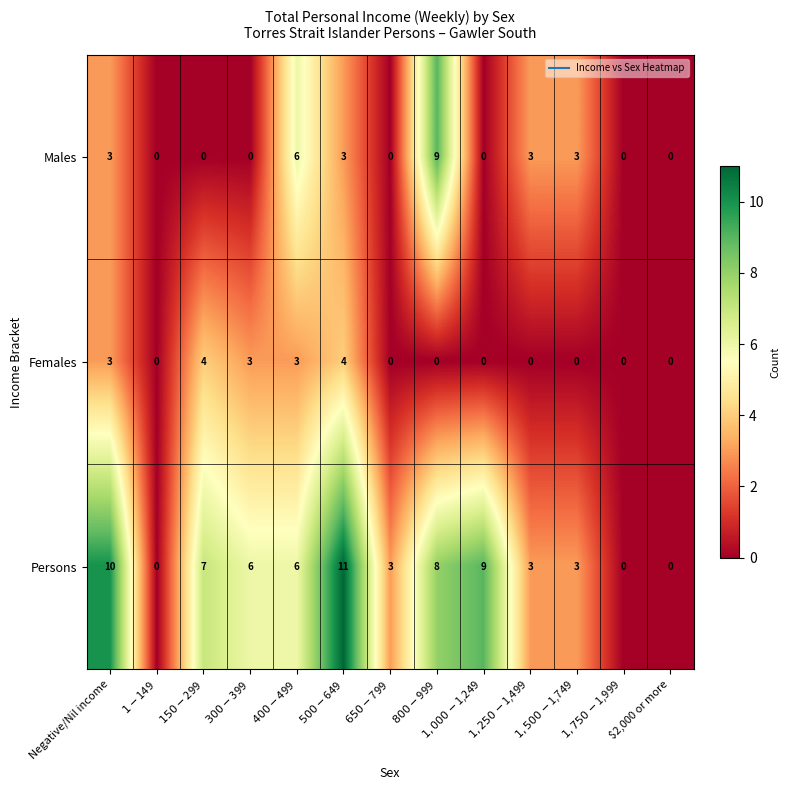

List the series in order of their peak value, highest first.

Persons, Males, Females